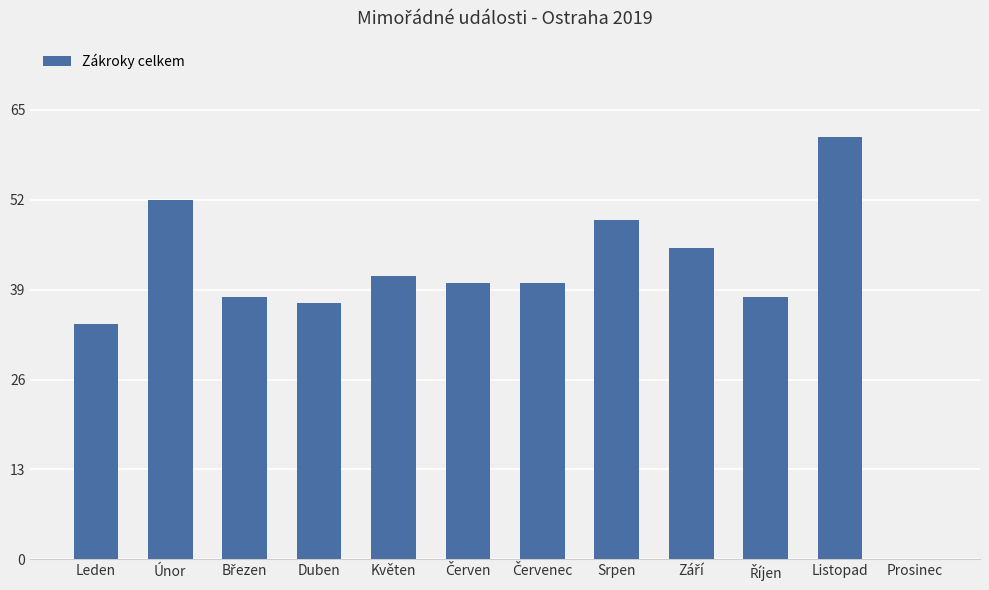

At which category does the chart reach its peak across all series?

Listopad